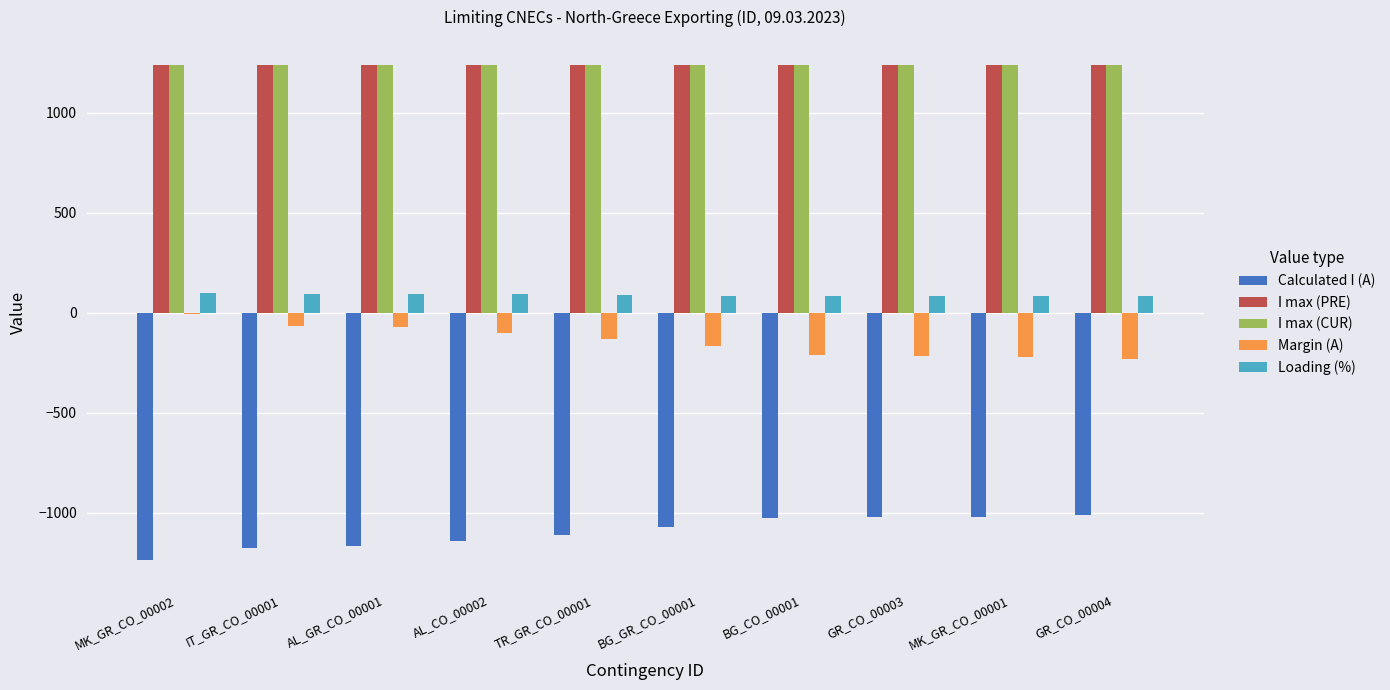

What is the sum of the Calculated I (A) values at IT_GR_CO_00001 and GR_CO_00004?

-2186